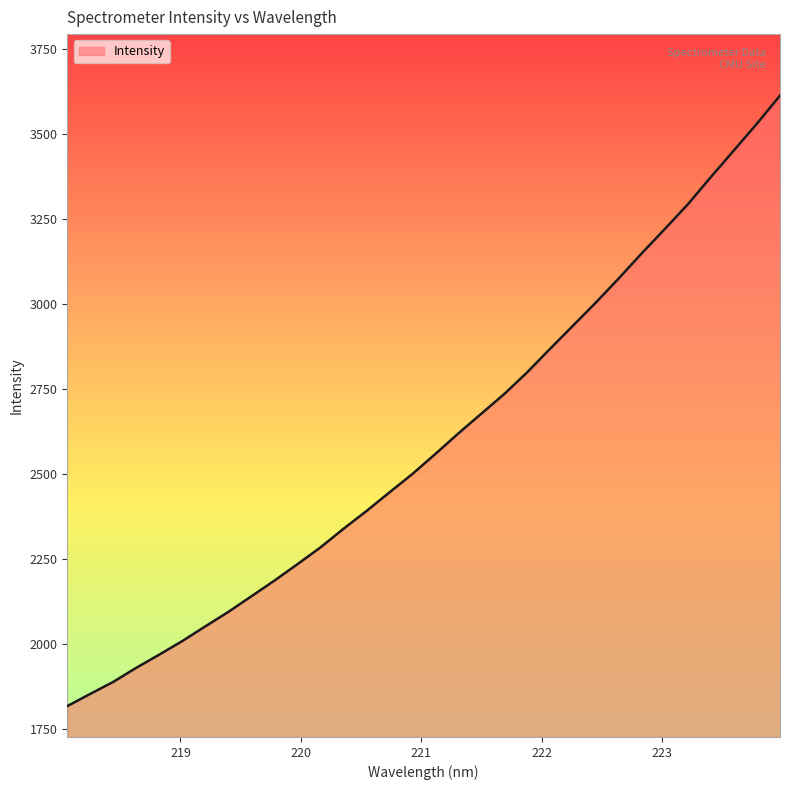

What is the difference between the maximum and minimum values?

1797.2